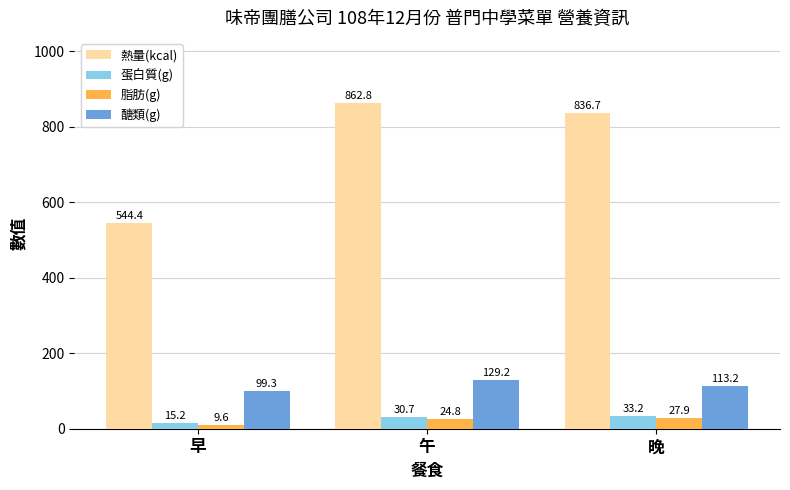

What is the average value of the 熱量(kcal) series?

748.0